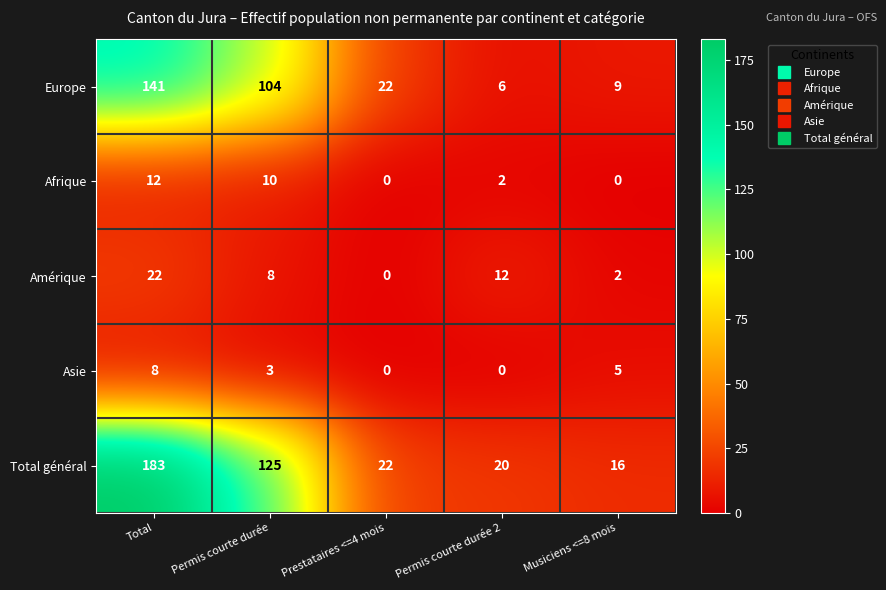

The Europe series shows 141 at Total. True or false?

True